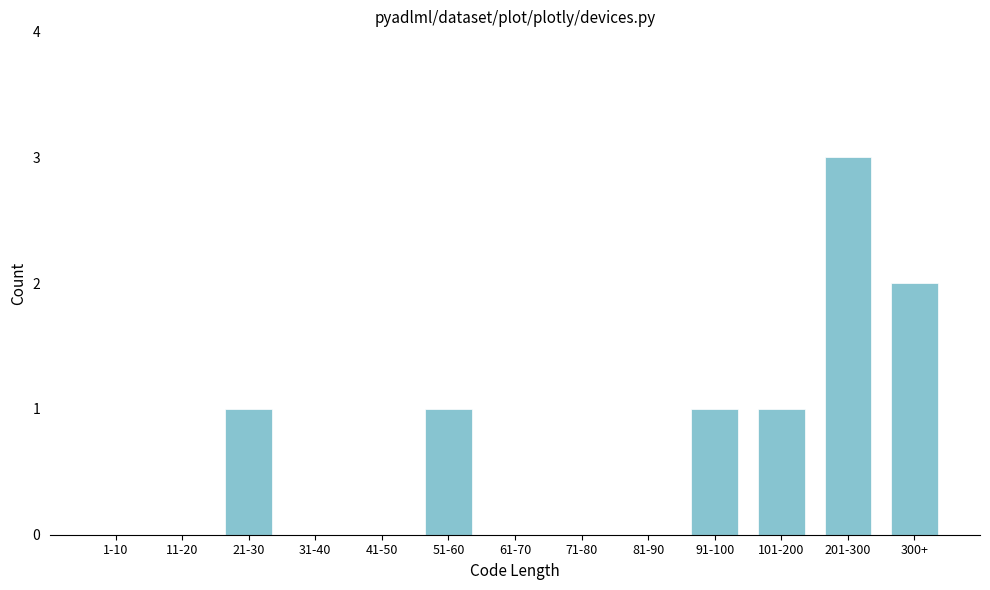

Reading left to right, transcribe all the data shown in this chart.

1-10=0	11-20=0	21-30=1	31-40=0	41-50=0	51-60=1	61-70=0	71-80=0	81-90=0	91-100=1	101-200=1	201-300=3	300+=2